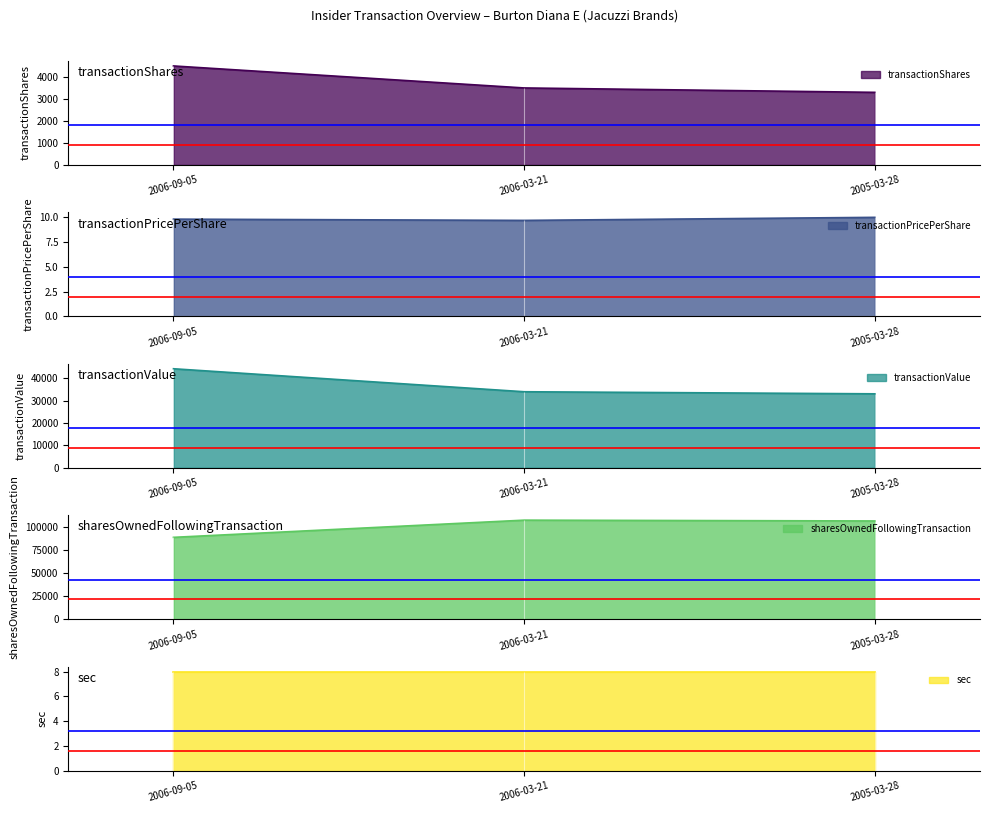

At which category is the sum across all series the highest?

2006-03-21